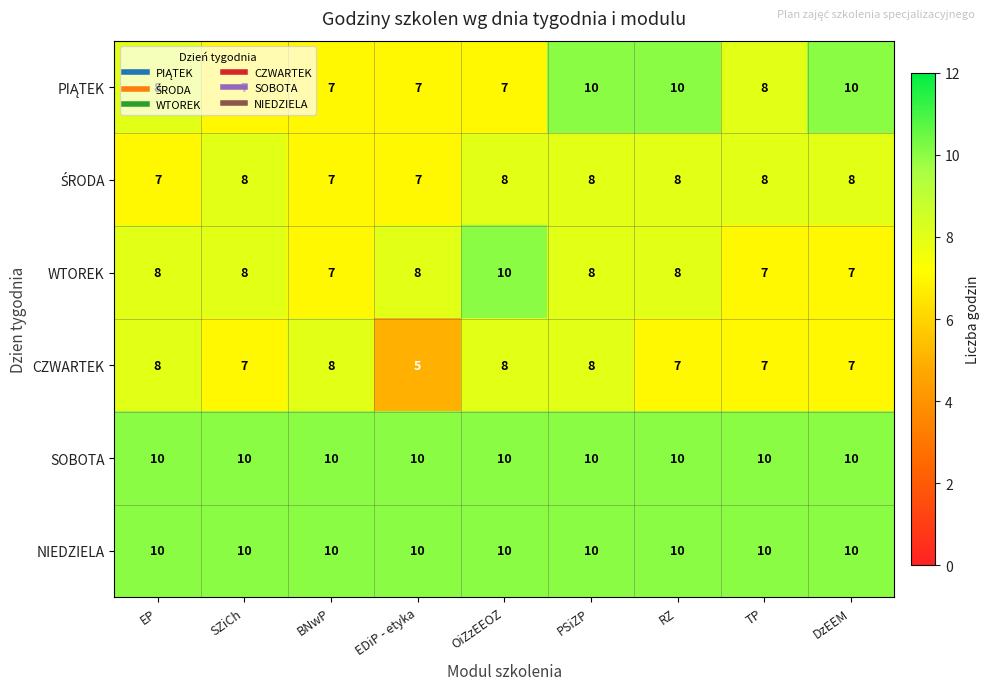

Where does the CZWARTEK series first go above 7?

EP